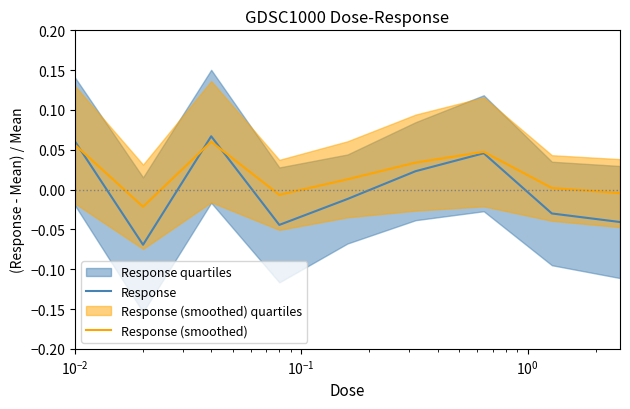

In Response (smoothed), how many points are lower than both neighbors (excluding endpoints)?

2